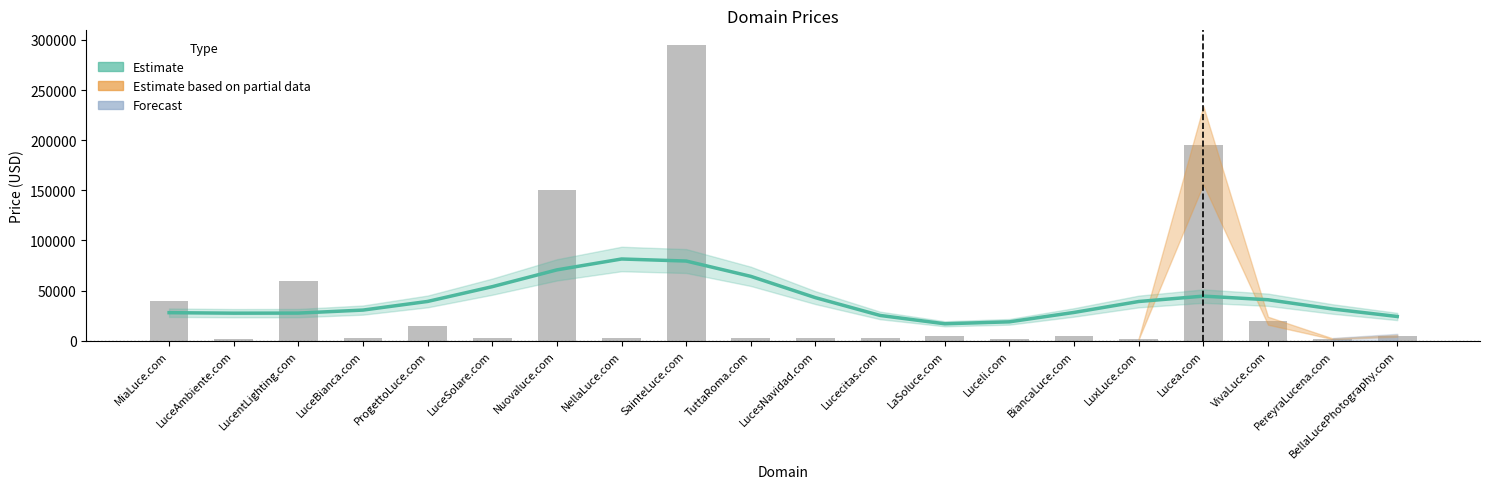

At which category does the chart reach its minimum across all series?

LuceAmbiente.com